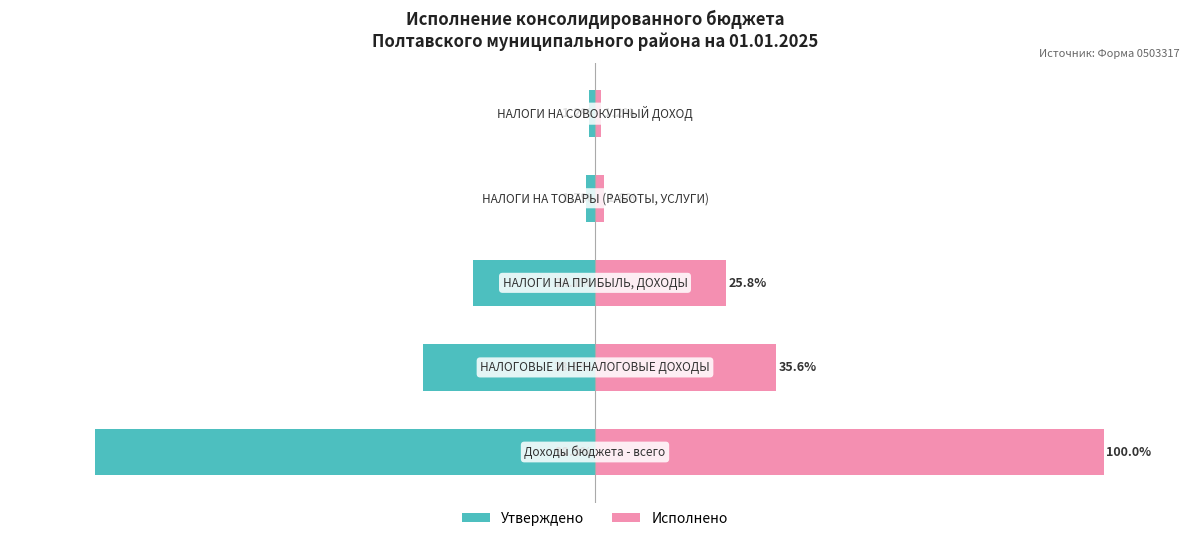

How many data points in Исполнено are less than 25?

2